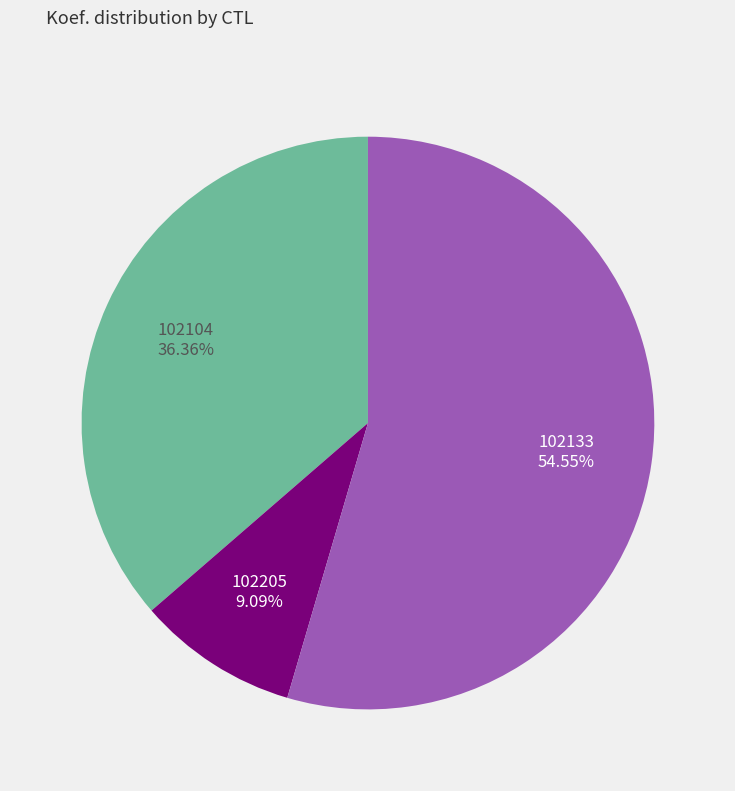

To the nearest percent, what percentage of the pie is 102104?

36%